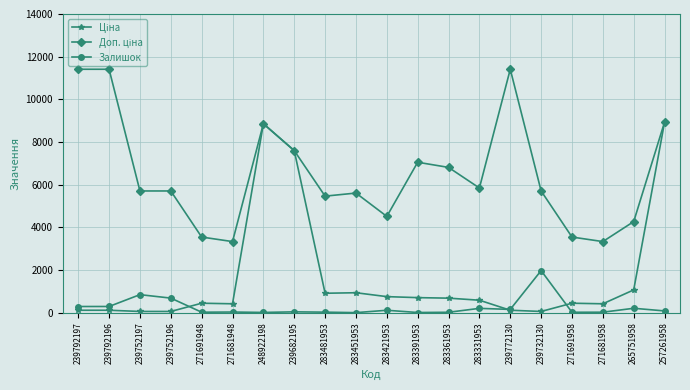

What is the greatest value displayed?

11410.0